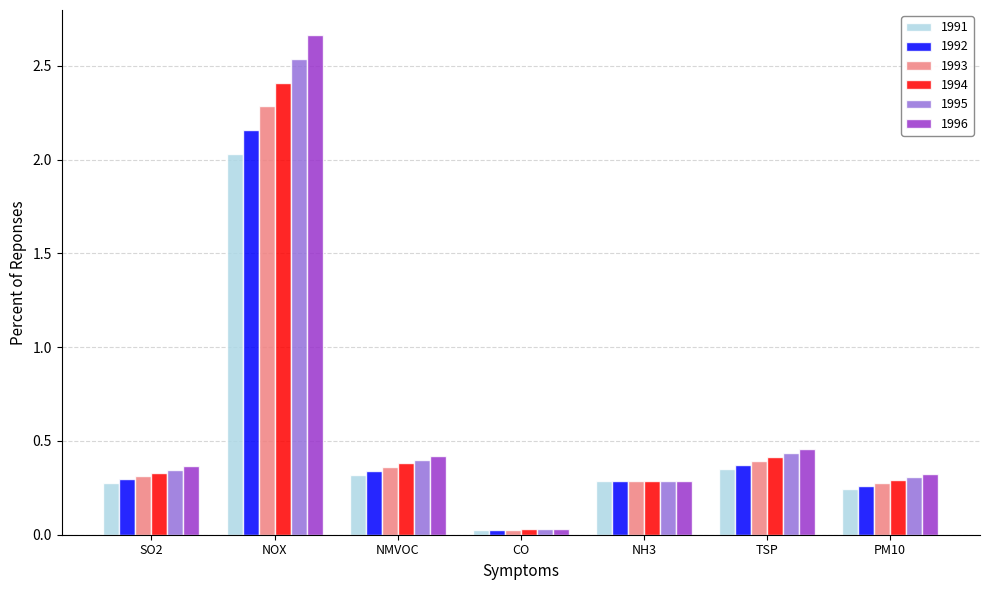

True or false: 1992 has a value of 0.3 at PM10.

True